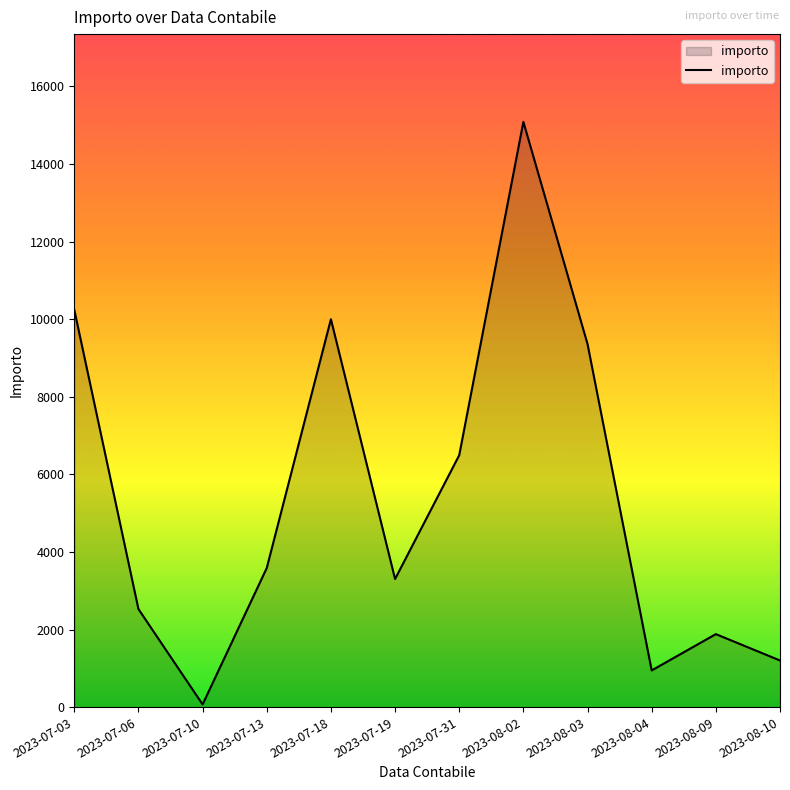

What is the difference between the maximum and minimum values?

15018.6